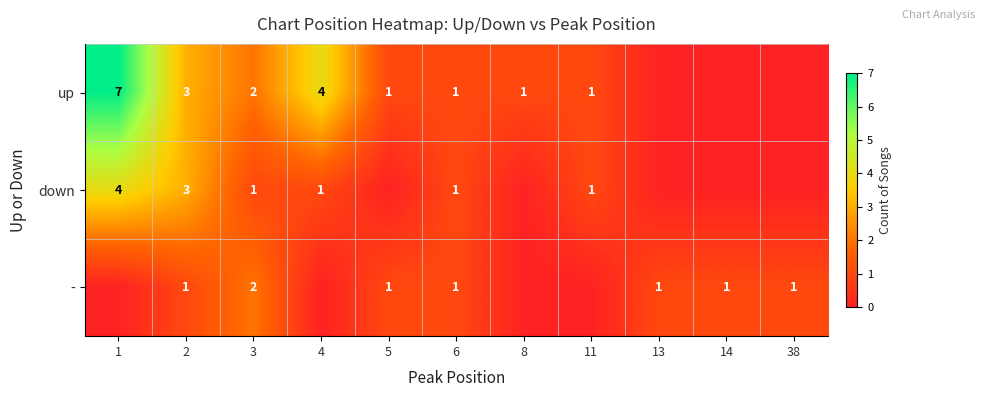

At how many categories does at least one series exceed 2?

3